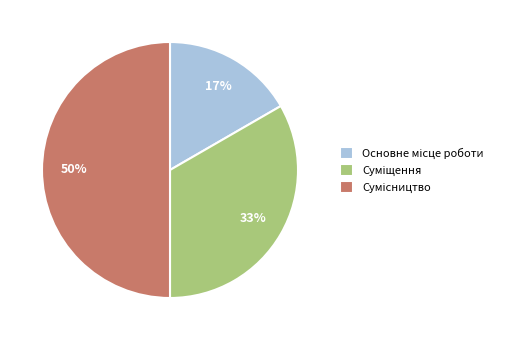

To the nearest percent, what is the difference between the largest and smallest slice percentages?

33%